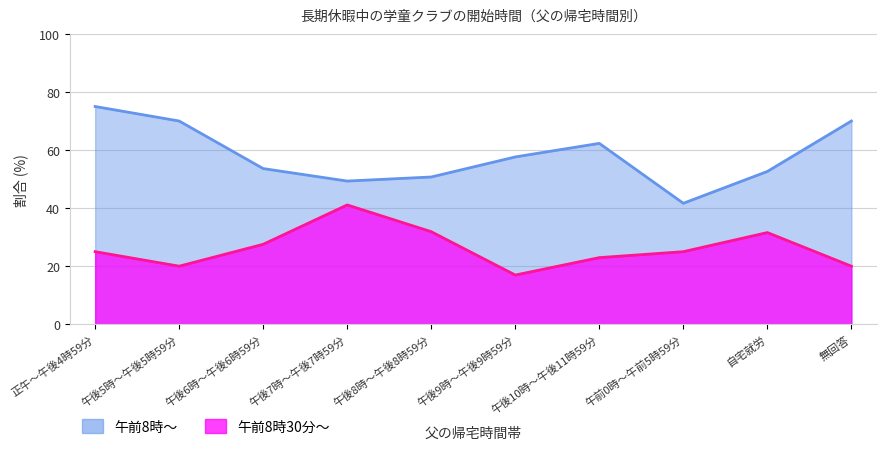

Which series has the widest spread of values?

午前8時～